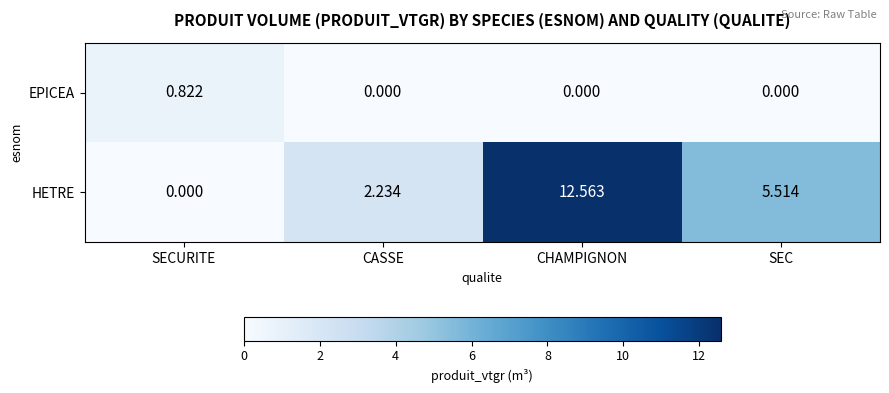

At how many categories does at least one series exceed 4?

2